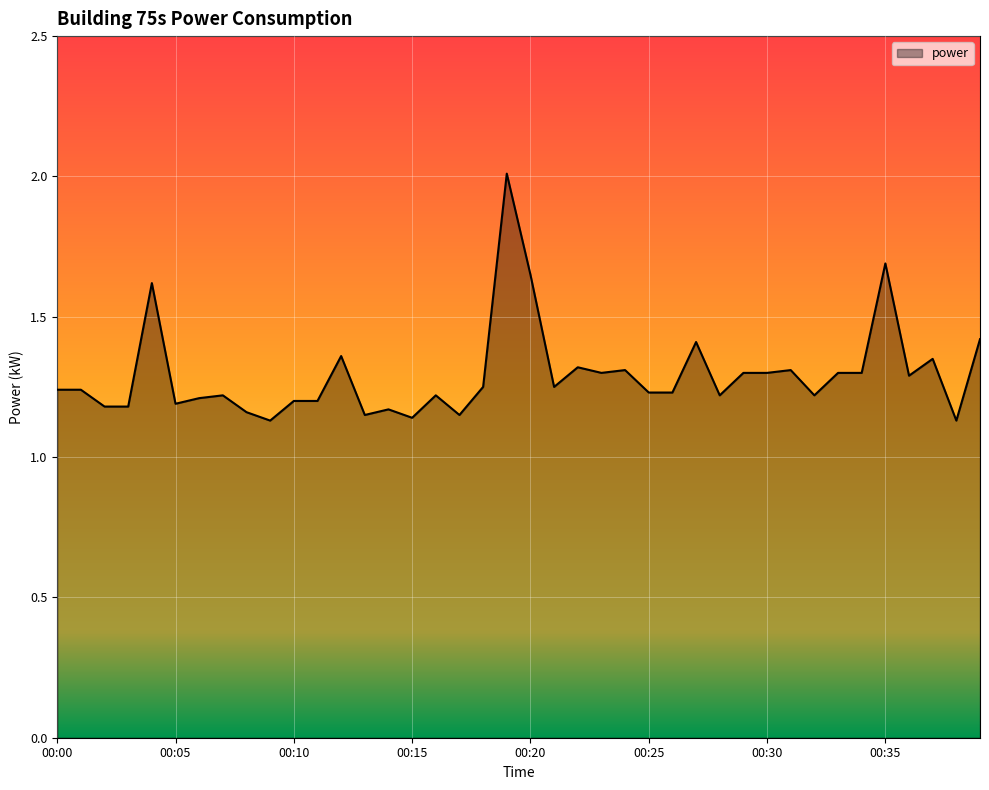

What is the greatest value displayed?

2.0